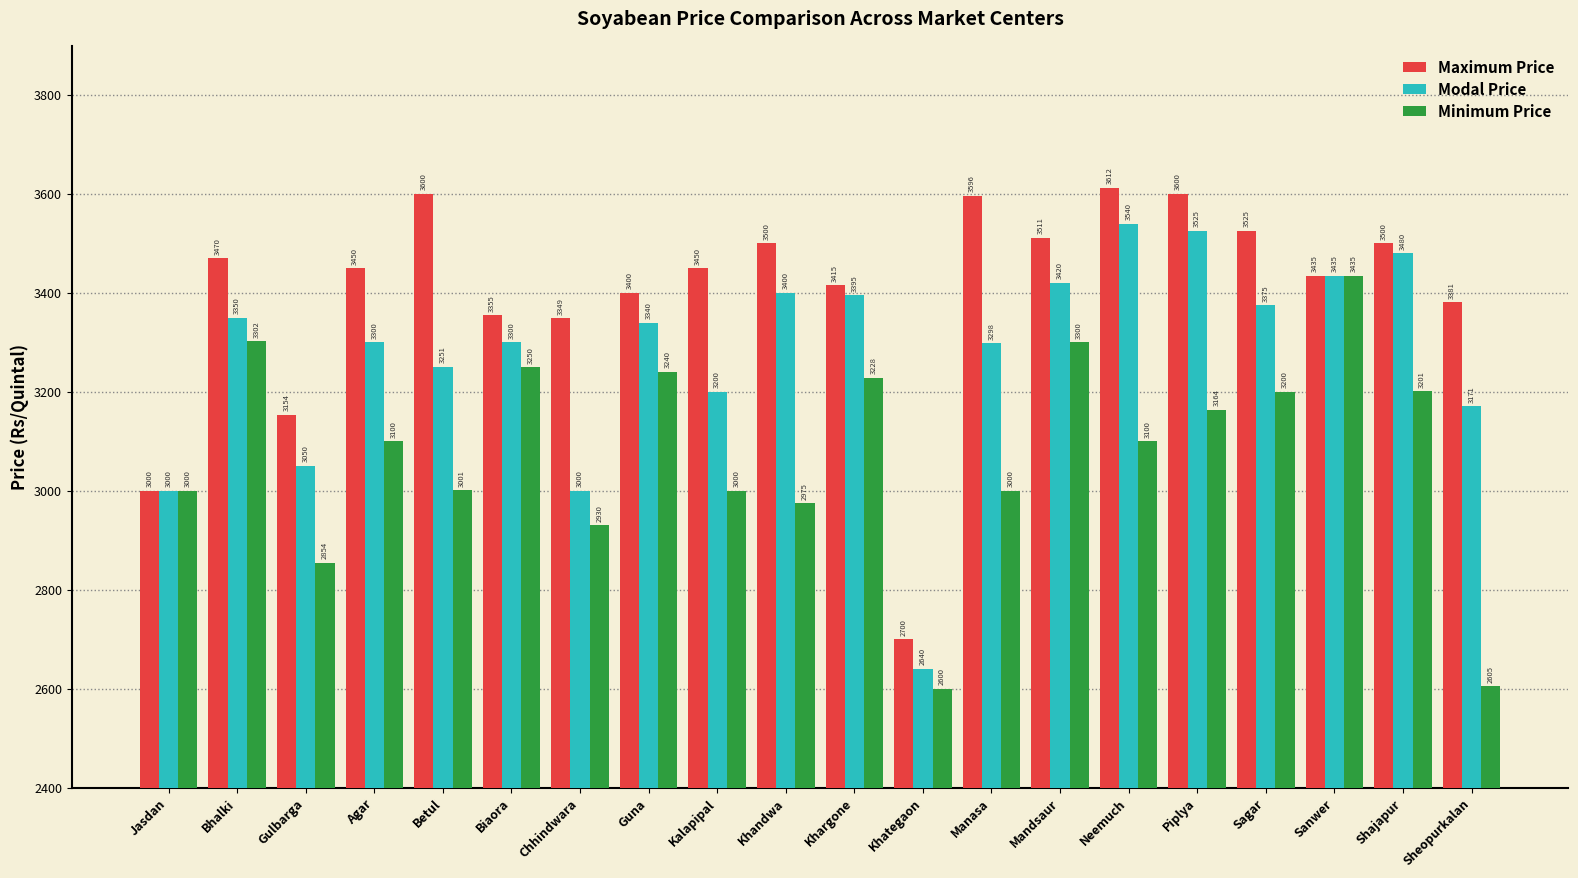

Are the bars grouped side by side (vs. stacked)?

Yes